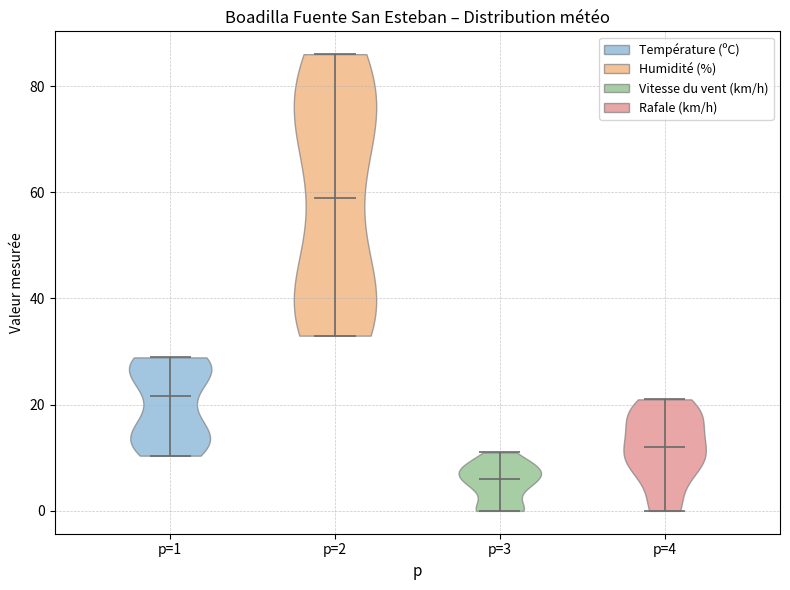

Reading left to right, read every violin against the y-axis: where its median line is, and the lowest and highest points it reaches. The values are not printed on the chart, so give them approximately, as read against the axis.

p=1: median line 22, lowest point 10, highest point 28
p=2: median line 60, lowest point 34, highest point 86
p=3: median line 6, lowest point 0, highest point 12
p=4: median line 12, lowest point 0, highest point 22